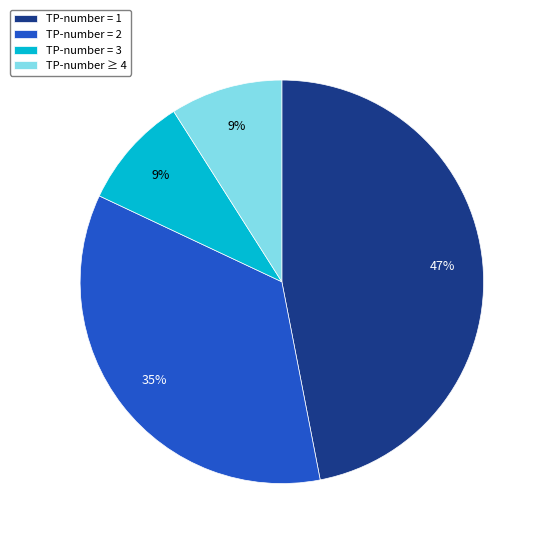

How many slices are in this pie chart?

4